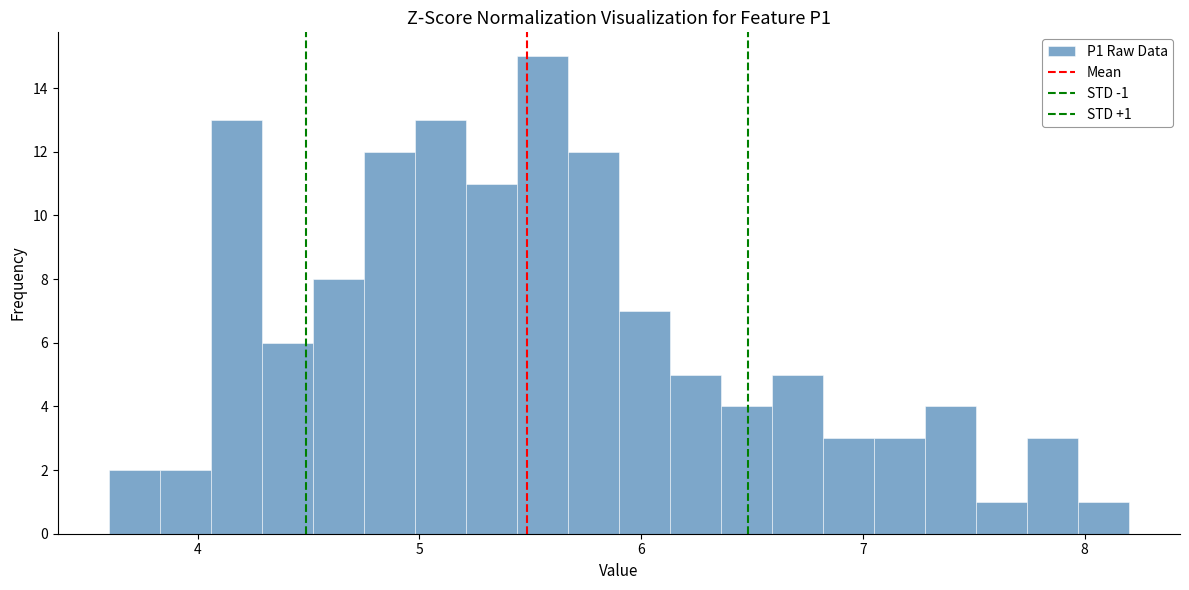

Around what value on the x-axis is the tallest bar? Give the approximate position of its centre, as read against the axis.

5.6